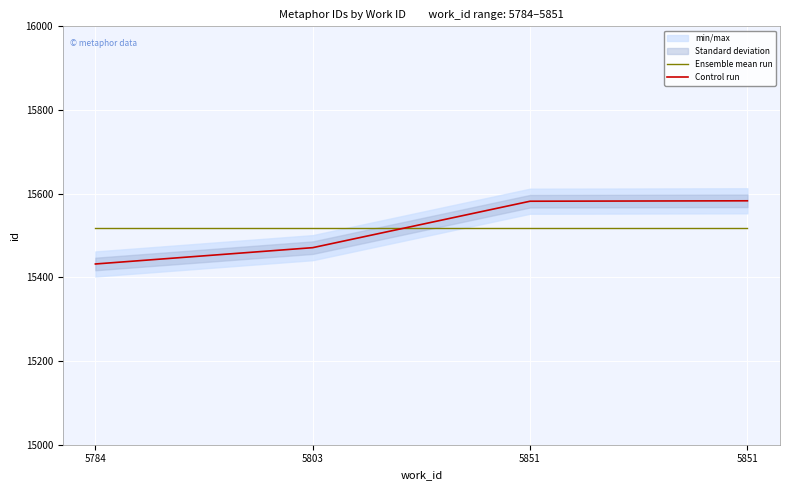

Which series ends up on top after the final intersection of Ensemble mean run and Control run?

Control run